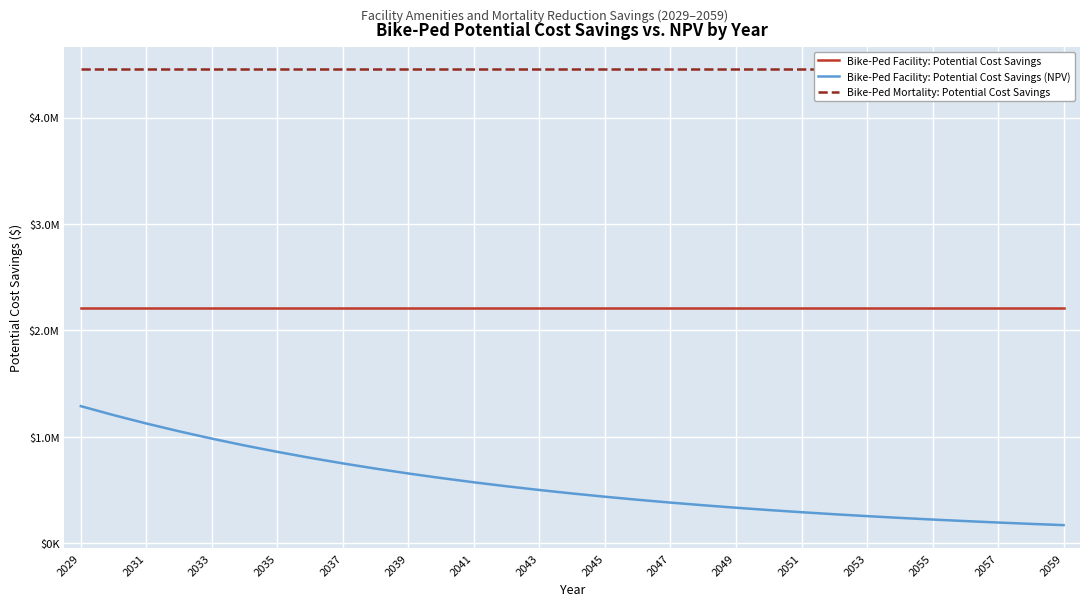

True or false: Bike-Ped Facility: Potential Cost Savings (NPV) and Bike-Ped Facility: Potential Cost Savings cross at least once.

False